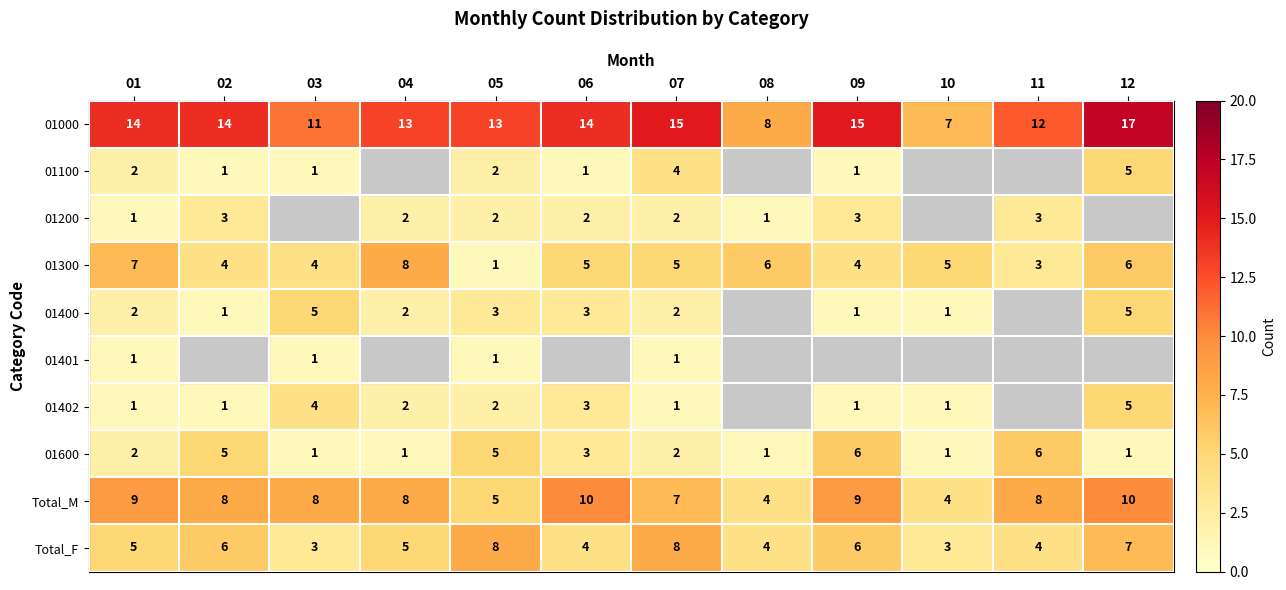

Count the Total_F values in the range 4 to 7.

8